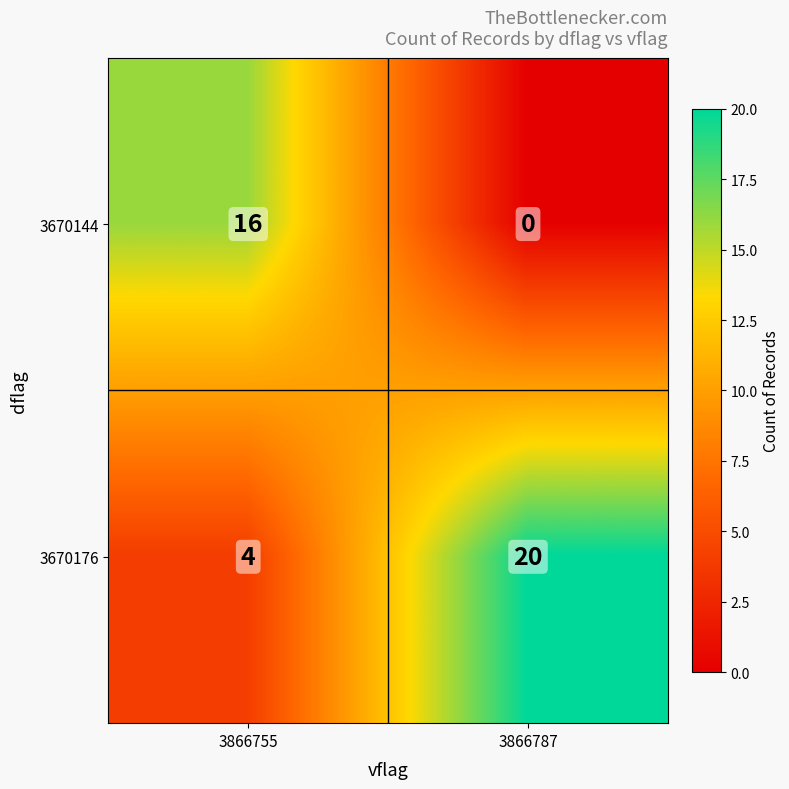

At 3866755, list the series in order from largest to smallest.

3670144, 3670176